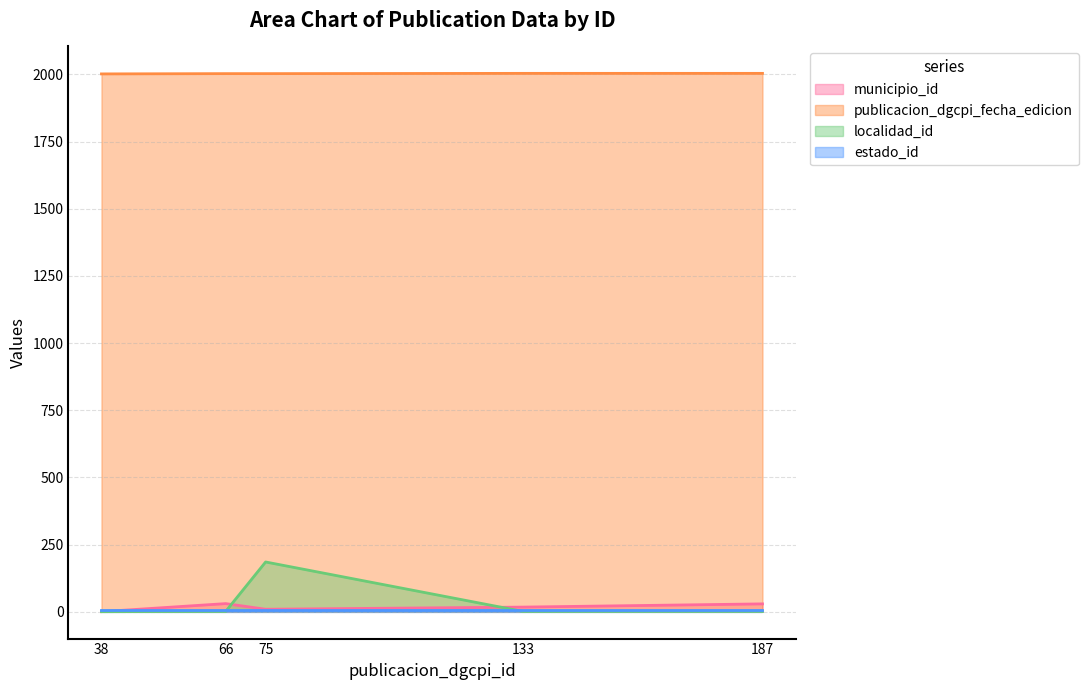

Is it true that estado_id equals 8 at 187?

True